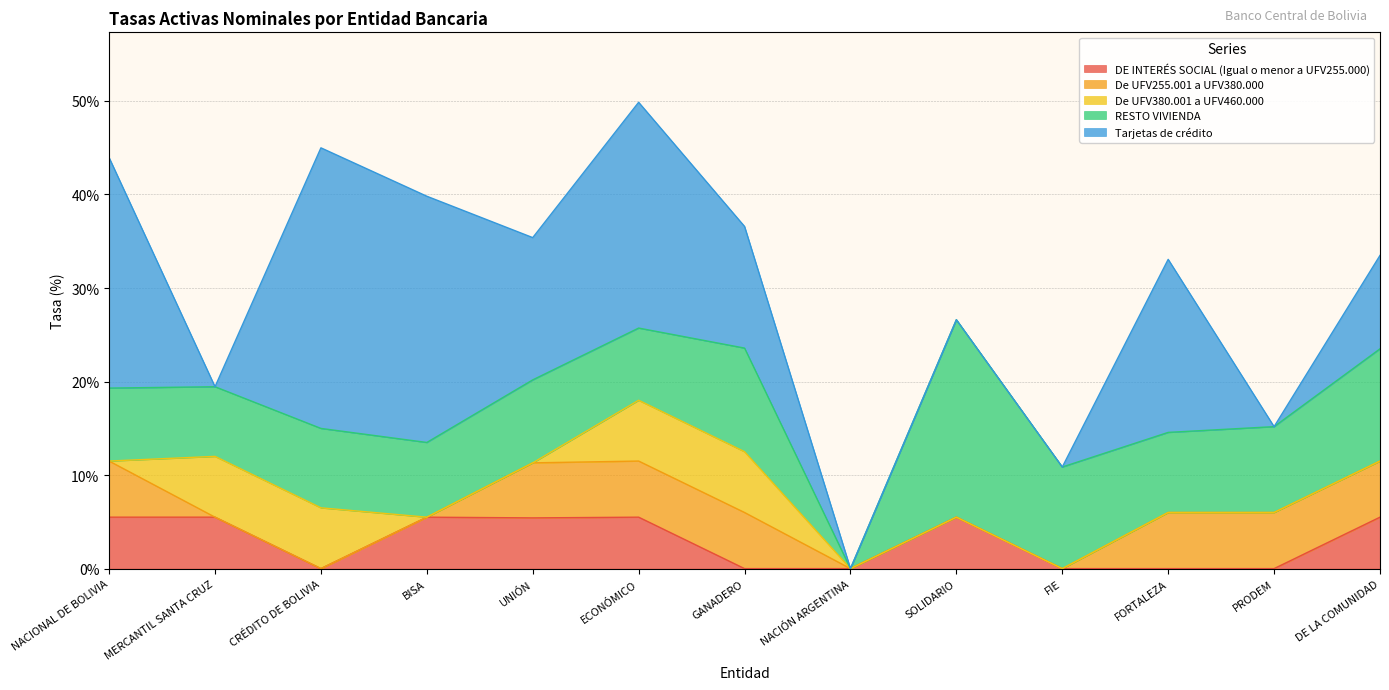

Reading right to left, extract all data points from this chart.

DE INTERÉS SOCIAL (Igual o menor a UFV255.000): 5.5	0.0	0.0	0.0	5.5	0.0	0.0	5.5	5.4	5.5	0.0	5.5	5.5
De UFV255.001 a UFV380.000: 6.0	6.0	6.0	0.0	0.0	0.0	6.0	6.0	5.9	0.0	0.0	0.0	6.0
De UFV380.001 a UFV460.000: 0.0	0.0	0.0	0.0	0.0	0.0	6.5	6.5	0.0	0.0	6.5	6.5	0.0
RESTO VIVIENDA: 12.0	9.2	8.6	10.9	21.1	0.0	11.1	7.7	8.9	8.0	8.5	7.4	7.8
Tarjetas de crédito: 10.0	0.0	18.5	0.0	0.0	0.0	13.0	24.1	15.2	26.3	30.0	0.0	24.6